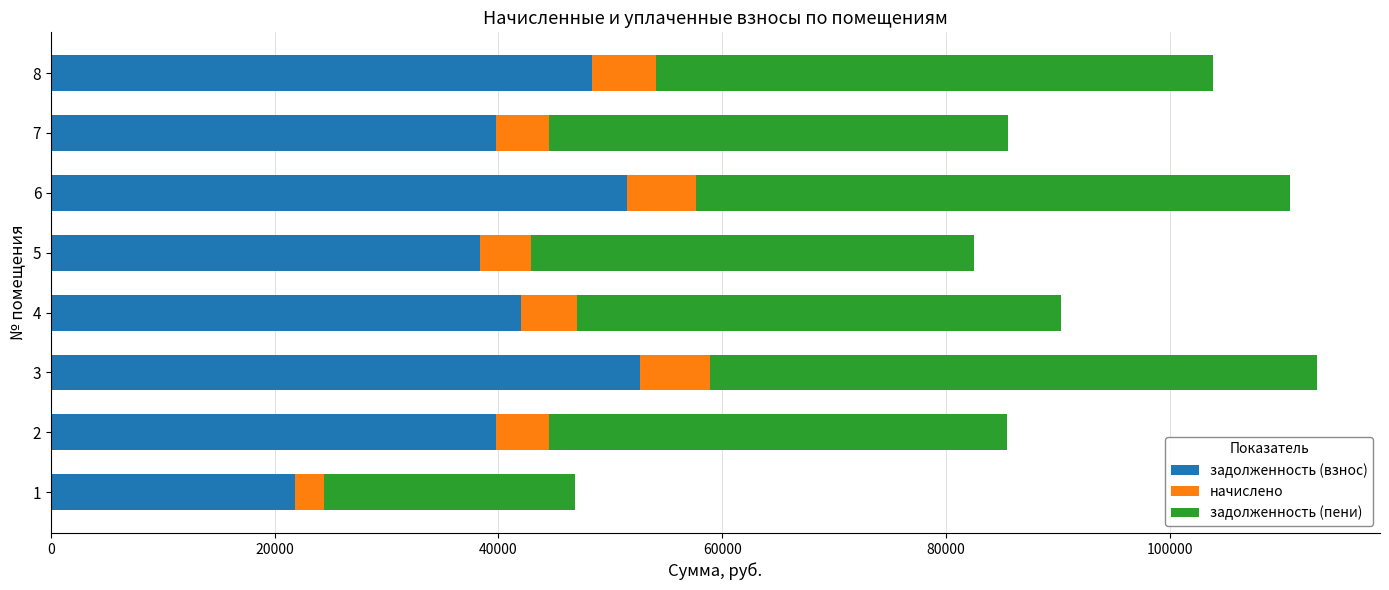

What is the highest value of the задолженность (взнос) series?

52660.0